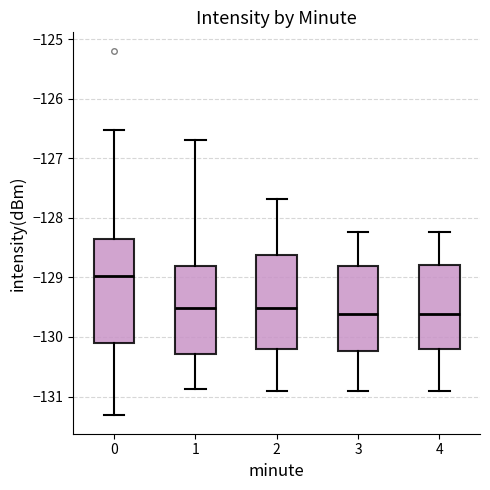

Where is the upper edge of the box at x = 4 on the y-axis? The values are not printed on the chart, so give them approximately, as read against the axis.

-128.8